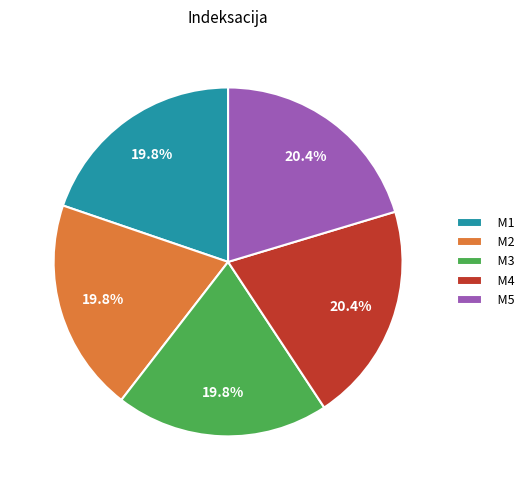

What is the total percentage of M4 and M5?

40.7%